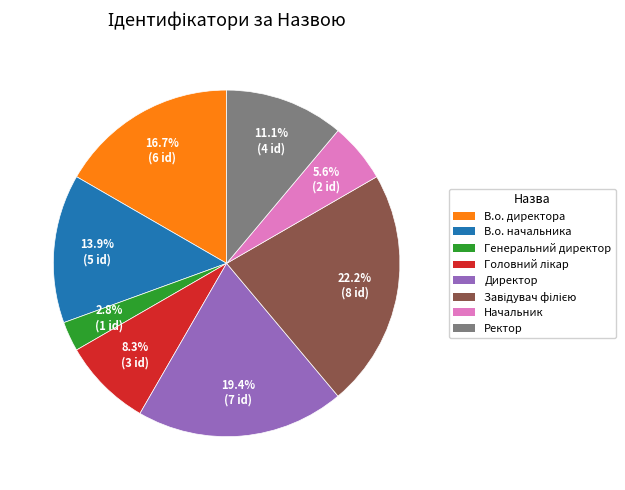

Does Генеральний директор represent more than half of the total?

No